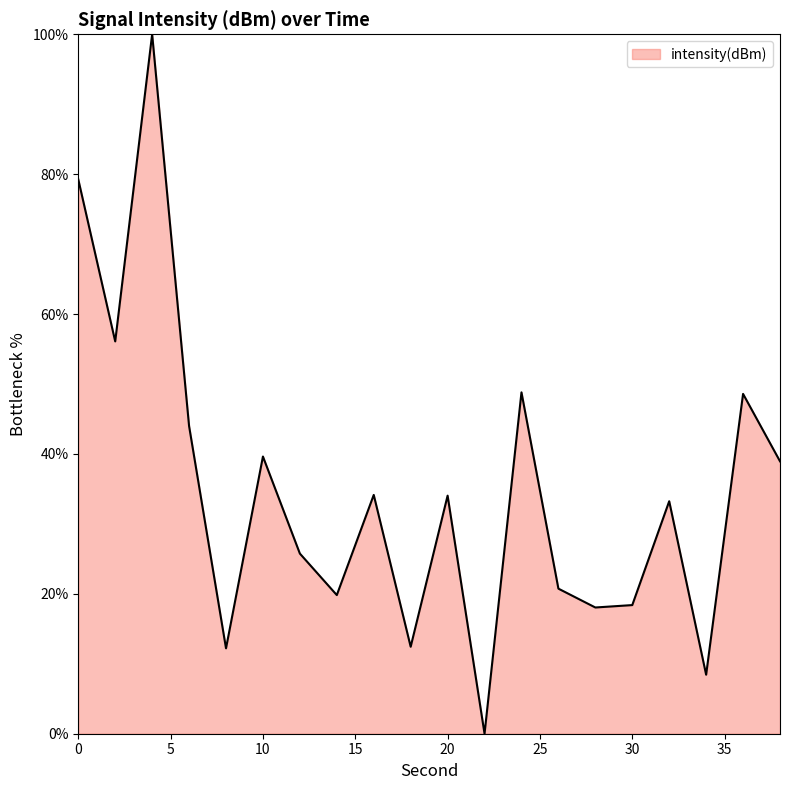

What is the greatest value displayed?

100.0